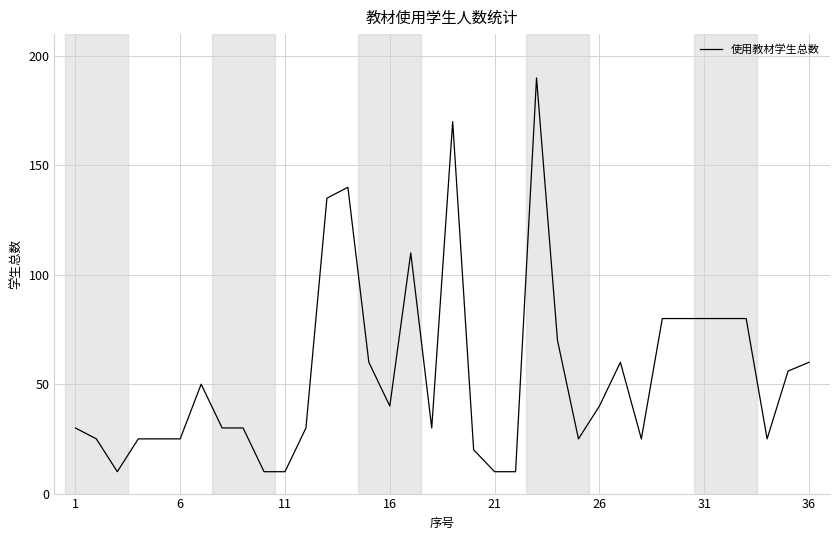

What is the smallest value displayed?

10